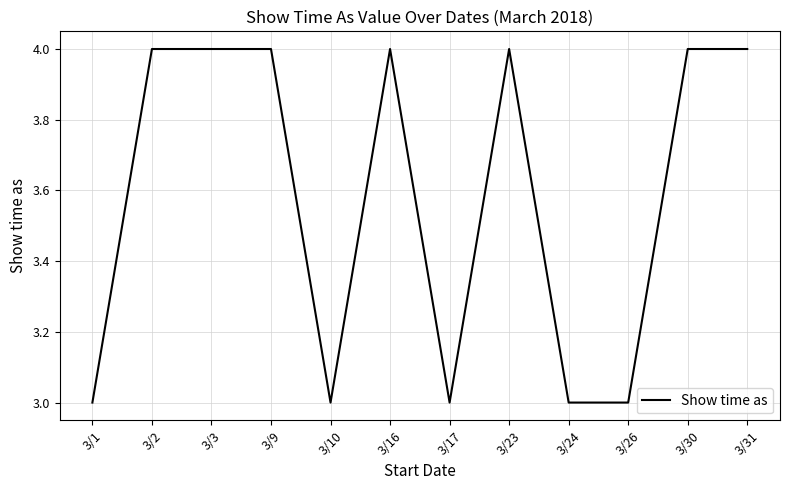

What is the ratio of the value at 3/30 to the value at 3/2?

1.0